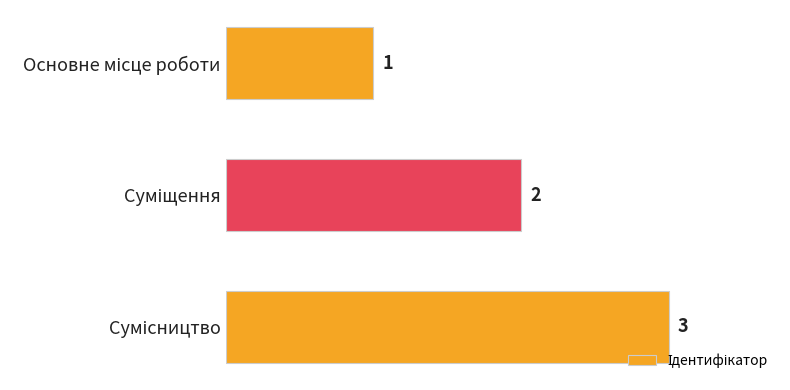

What is the greatest value displayed?

3